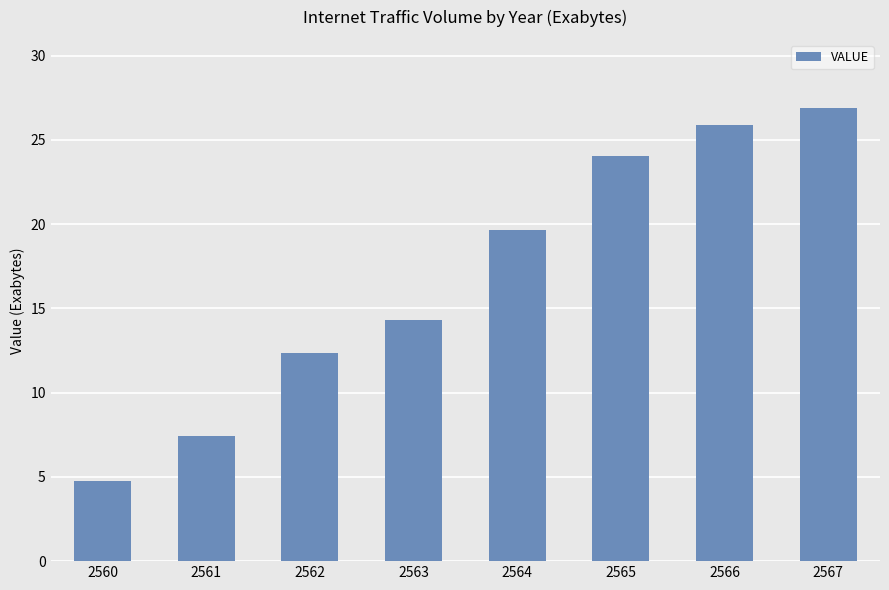

Between 2566 and 2565, which is larger?

2566